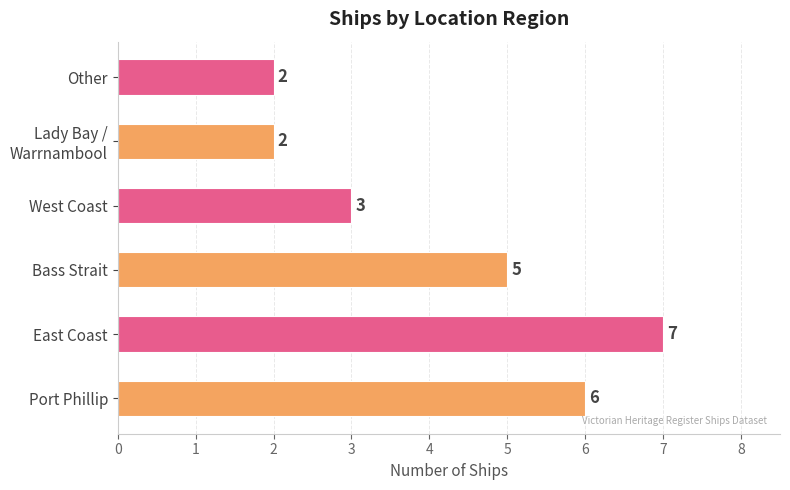

Is it true that the value at Port Phillip is 6?

True